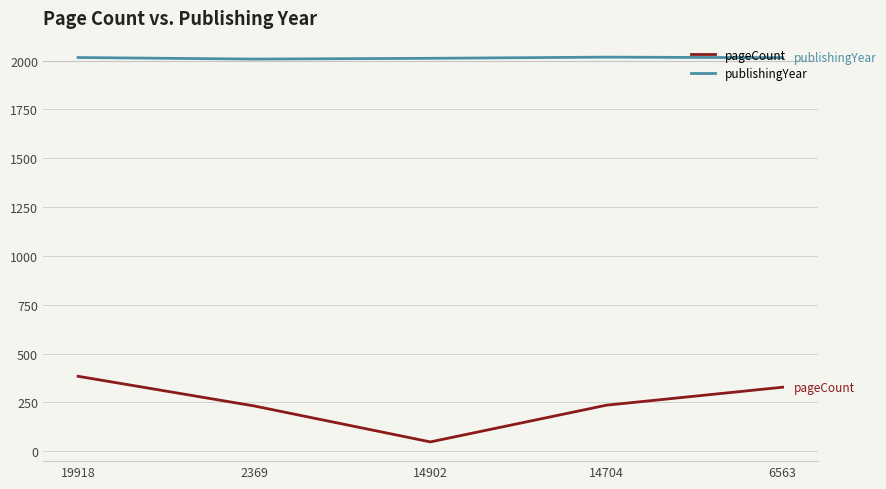

What is the highest value of the pageCount series?

384